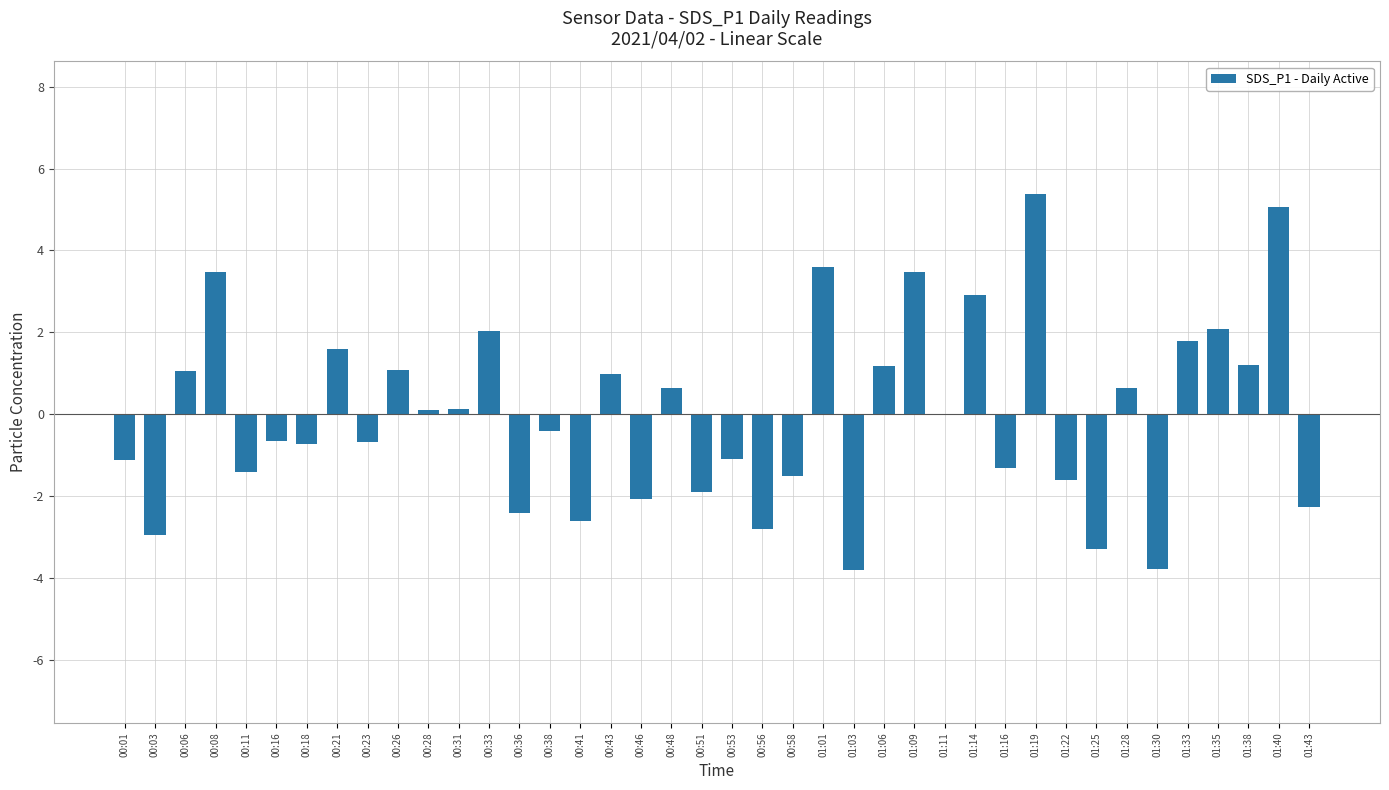

The value at 01:16 is -1.3. True or false?

True